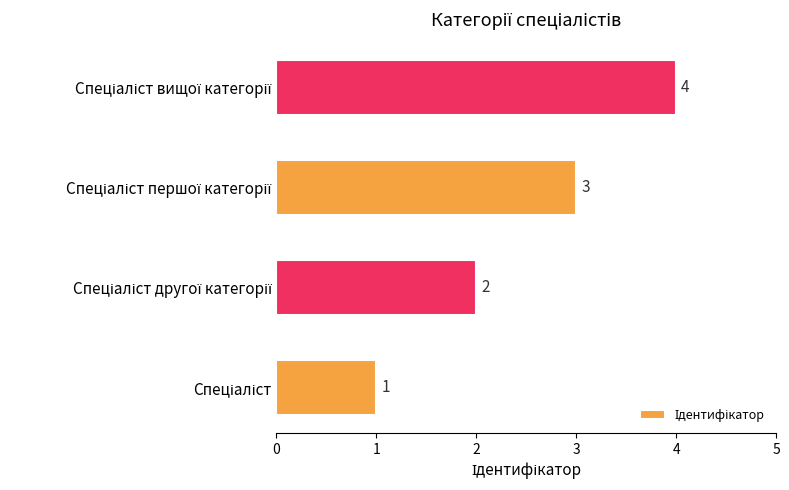

Count the values in the range 2 to 4.

3